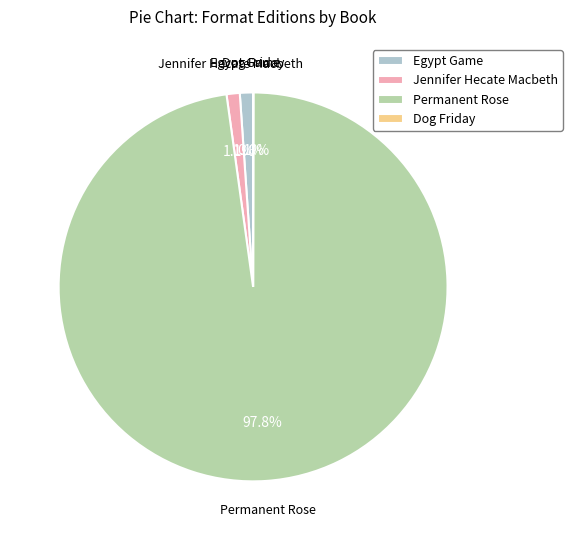

Between Permanent Rose and Jennifer Hecate Macbeth, which is larger?

Permanent Rose